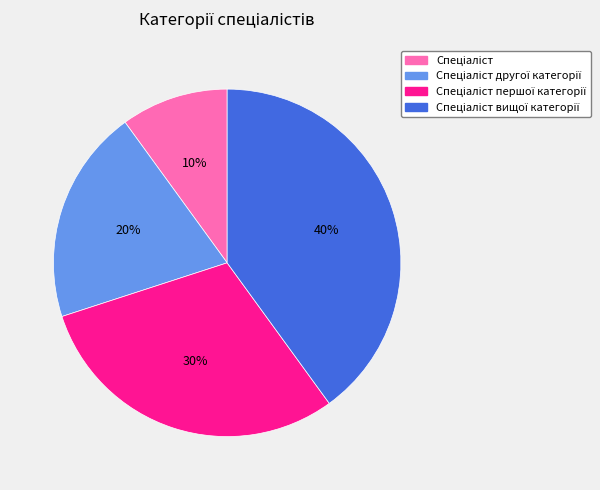

To the nearest percent, what is the average slice percentage?

25%